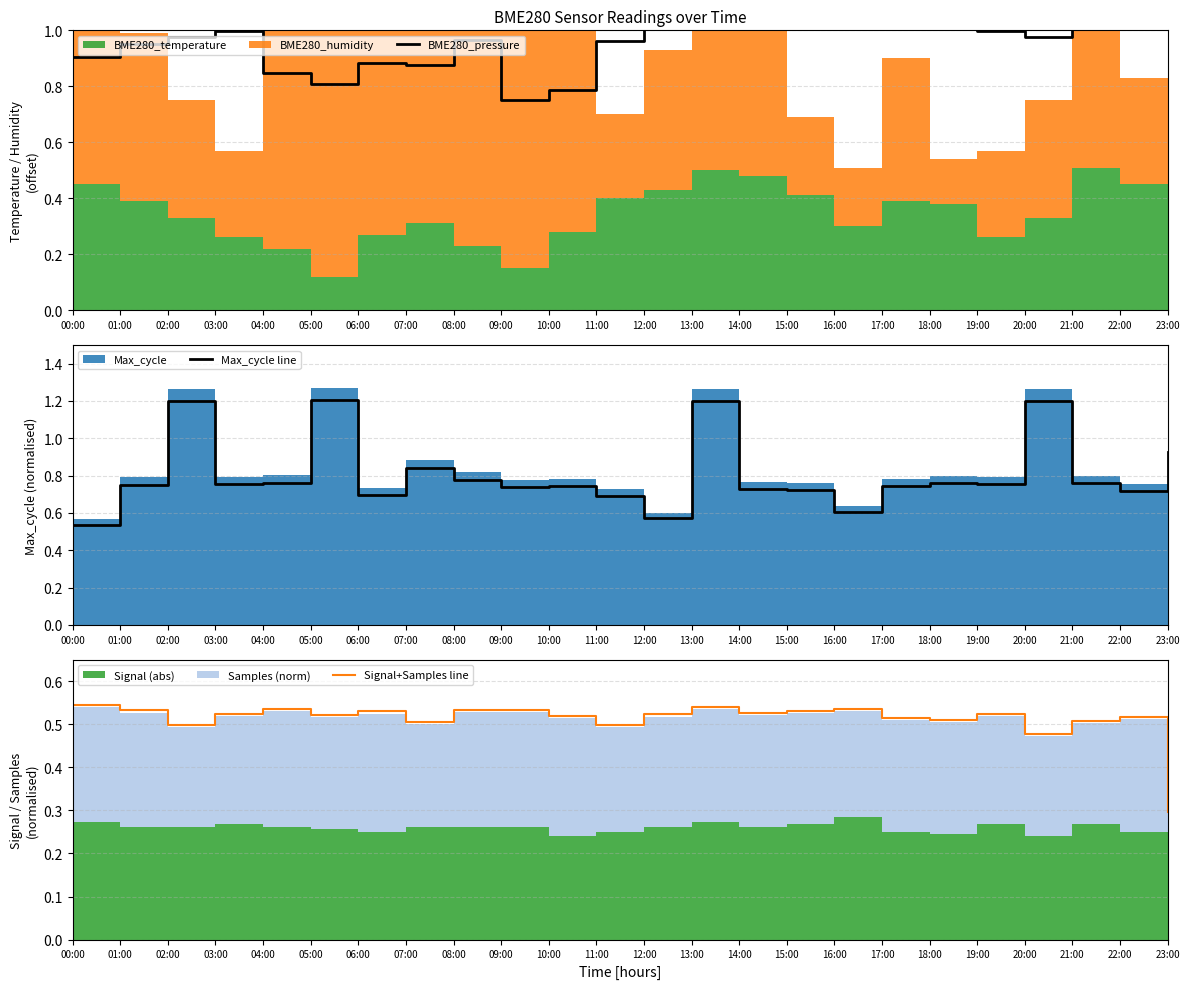

Reading left to right, list all the values displayed in this chart.

BME280_pressure: 00:00=0.9	01:00=1.0	02:00=1.0	03:00=1.0	04:00=0.8	05:00=0.8	06:00=0.9	07:00=0.9	08:00=1.0	09:00=0.8	10:00=0.8	11:00=1.0	12:00=1.0	13:00=1.0	14:00=1.1	15:00=1.0	16:00=1.0	17:00=1.0	18:00=1.0	19:00=1.0	20:00=1.0	21:00=1.0	22:00=1.0	23:00=1.0
Max_cycle line: 00:00=0.5	01:00=0.8	02:00=1.2	03:00=0.8	04:00=0.8	05:00=1.2	06:00=0.7	07:00=0.8	08:00=0.8	09:00=0.7	10:00=0.7	11:00=0.7	12:00=0.6	13:00=1.2	14:00=0.7	15:00=0.7	16:00=0.6	17:00=0.7	18:00=0.8	19:00=0.8	20:00=1.2	21:00=0.8	22:00=0.7	23:00=0.9
Signal+Samples line: 00:00=0.5	01:00=0.5	02:00=0.5	03:00=0.5	04:00=0.5	05:00=0.5	06:00=0.5	07:00=0.5	08:00=0.5	09:00=0.5	10:00=0.5	11:00=0.5	12:00=0.5	13:00=0.5	14:00=0.5	15:00=0.5	16:00=0.5	17:00=0.5	18:00=0.5	19:00=0.5	20:00=0.5	21:00=0.5	22:00=0.5	23:00=0.3